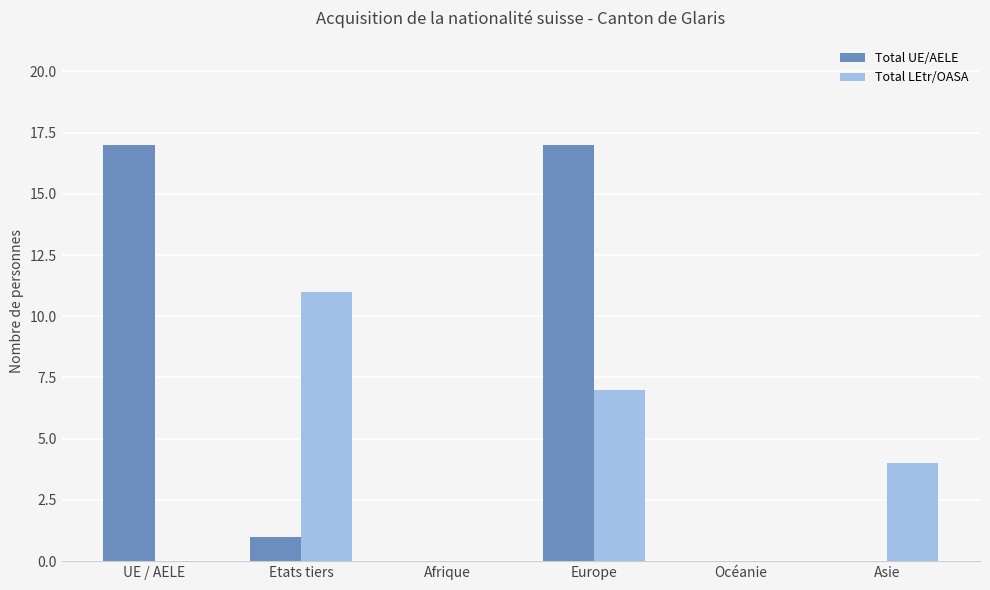

What is the greatest value displayed?

17